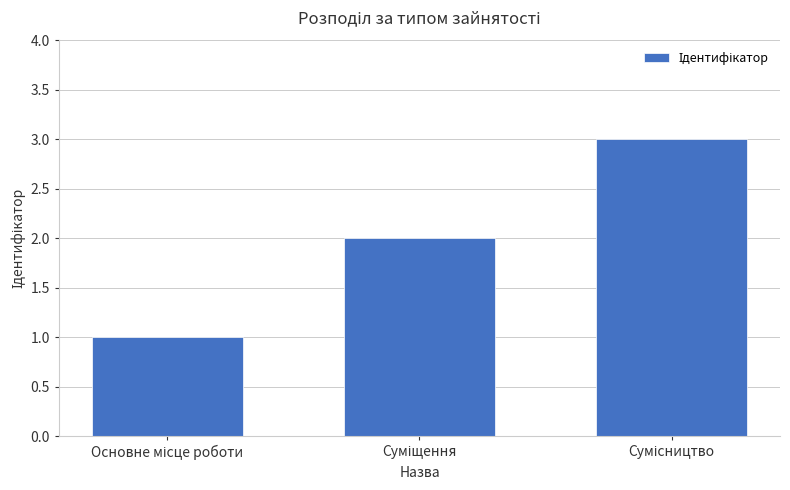

What is the sum of all values?

6